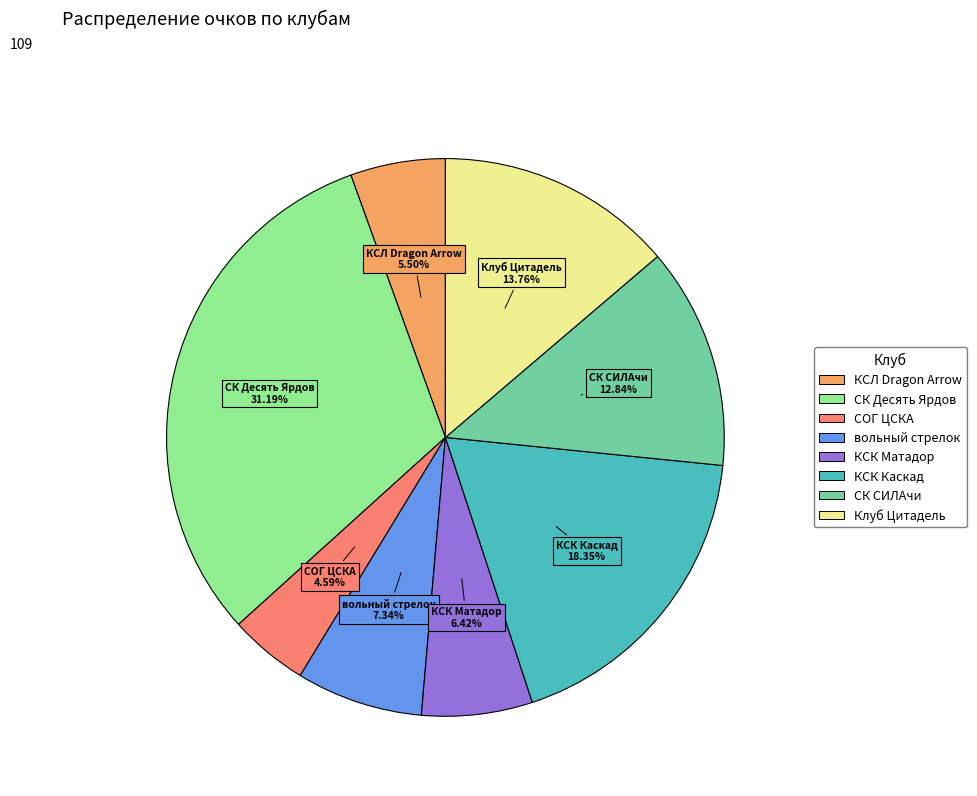

Does any single category account for the majority?

No